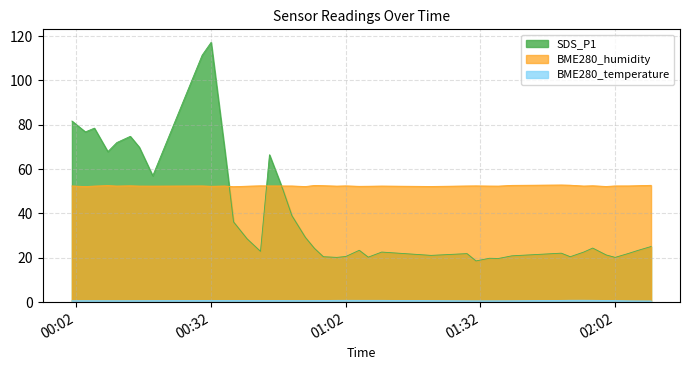

What is the difference between the maximum and minimum values in the SDS_P1 series?

98.6